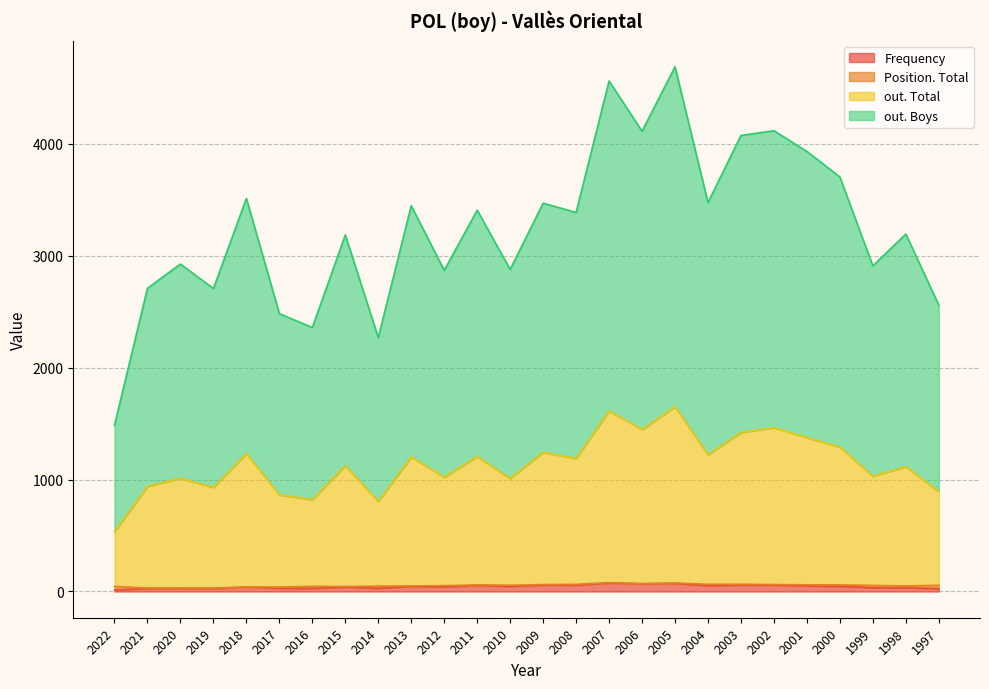

How many values in the out. Total series exceed 1188?

12